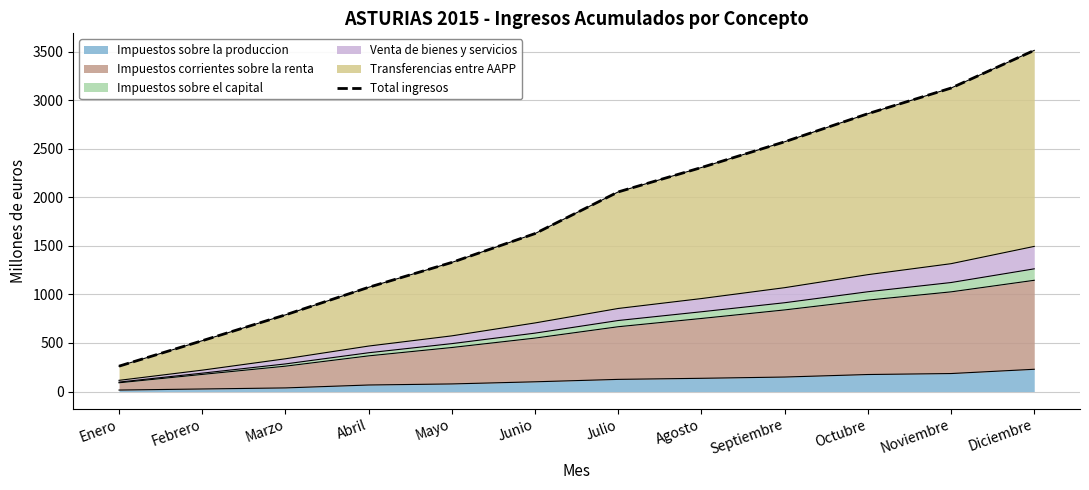

List the labels in order of value, largest first.

Diciembre, Noviembre, Octubre, Septiembre, Agosto, Julio, Junio, Mayo, Abril, Marzo, Febrero, Enero